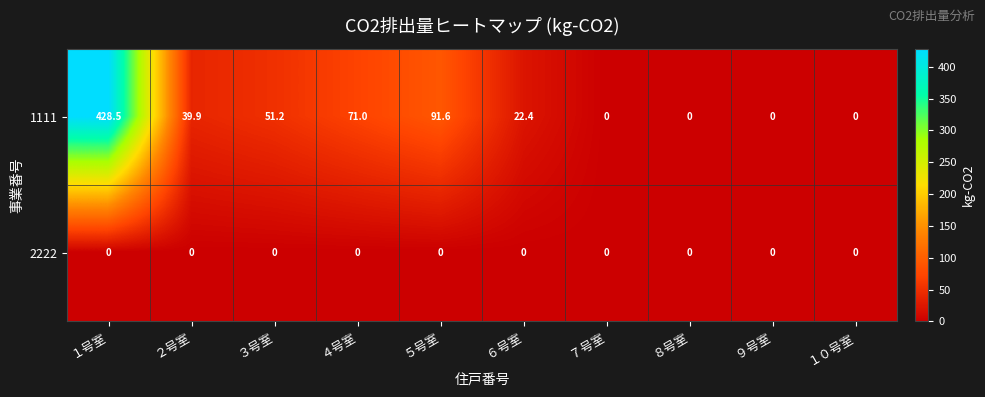

Rank the series at ２号室 from lowest to highest value.

2222, 1111